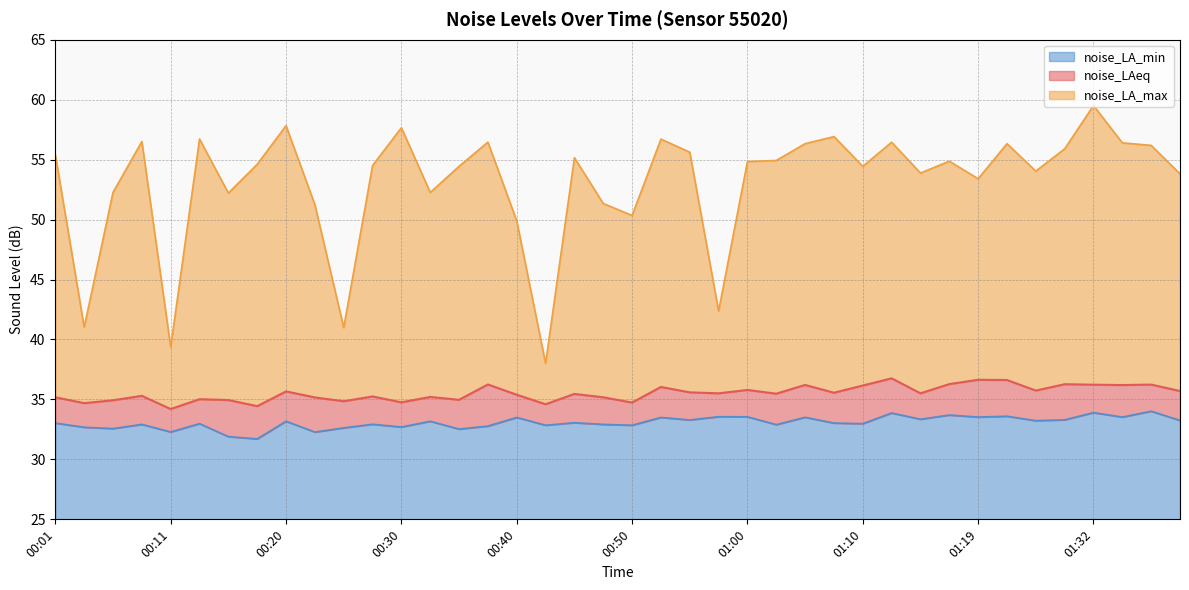

True or false: noise_LA_max has a value of 52.2 at 00:16.

True